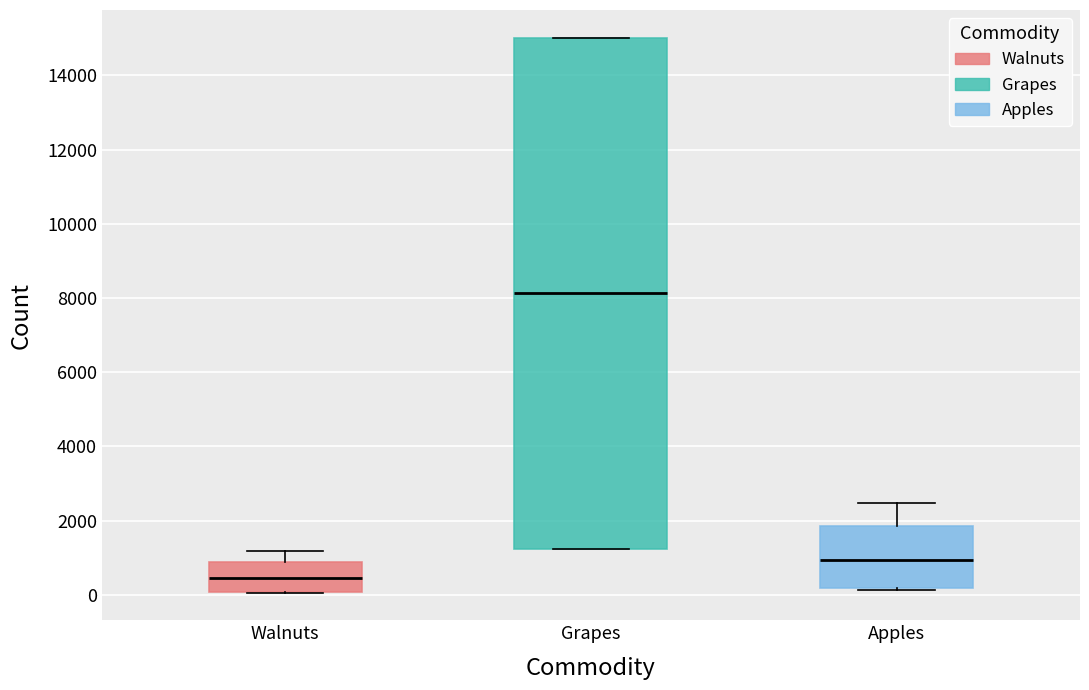

Comparing the boxes themselves (not the whiskers), which one is the tallest?

Grapes